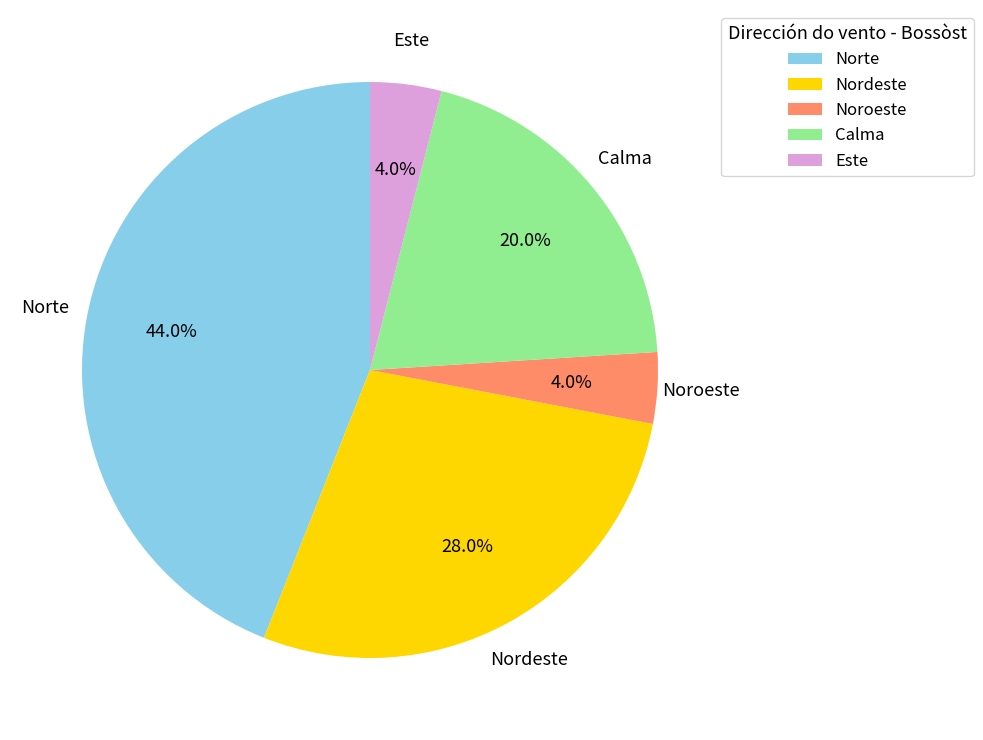

How much of the chart is everything except Calma?

80.0%